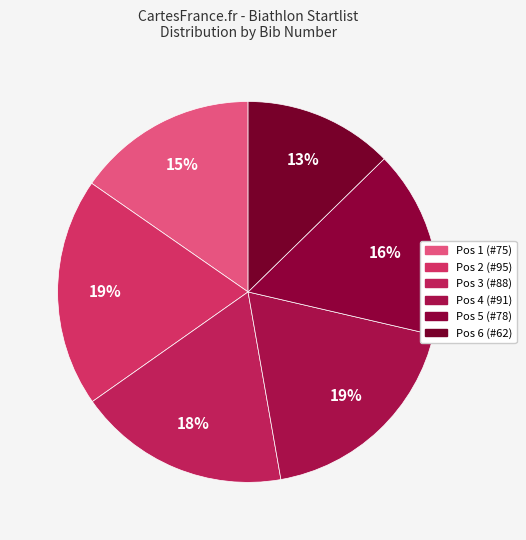

How many segments does this pie chart have?

6